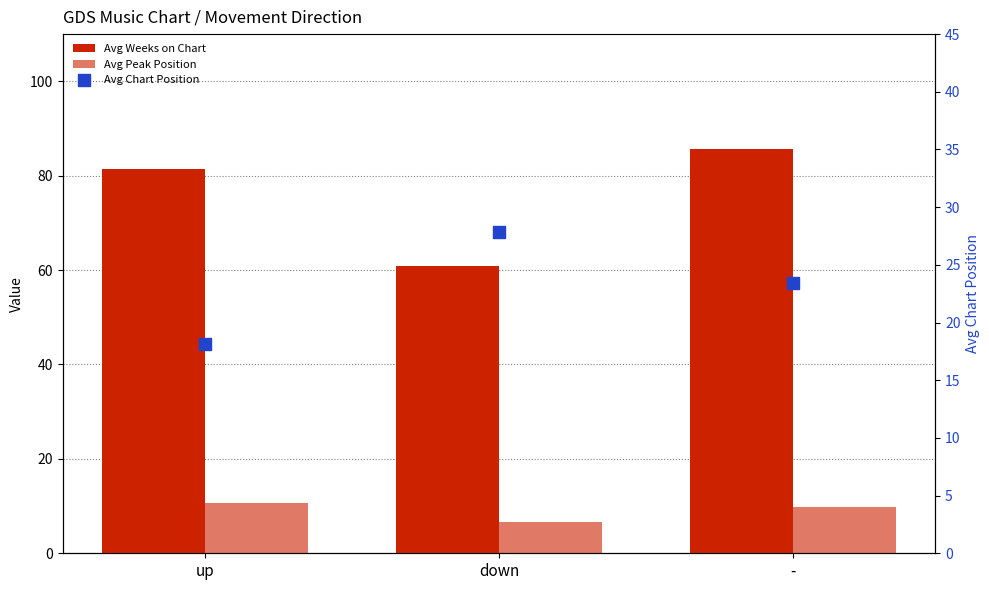

At how many categories does at least one series exceed 66?

2